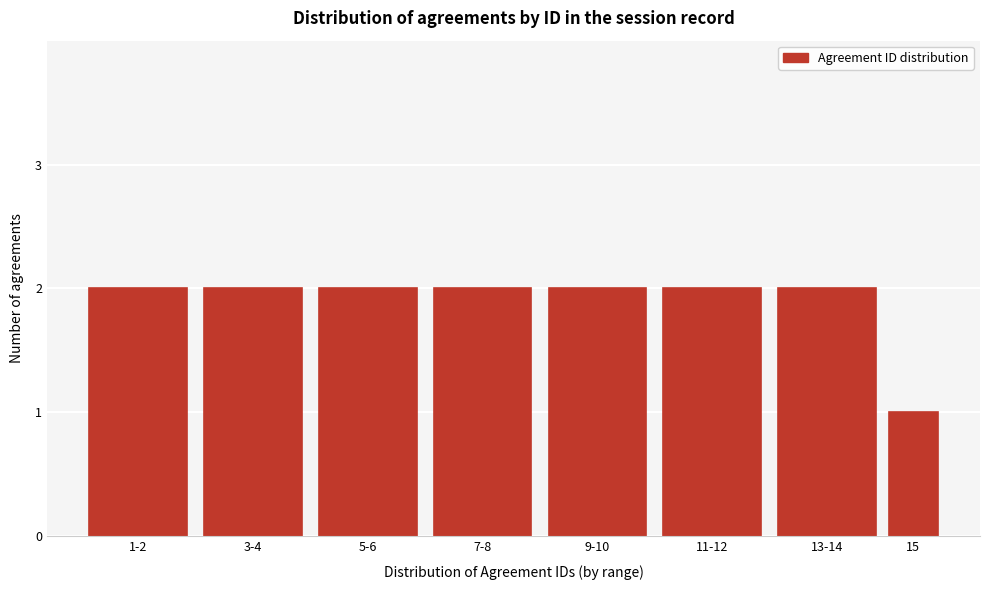

Reading left to right, extract all data points from this chart.

2	2	2	2	2	2	2	1